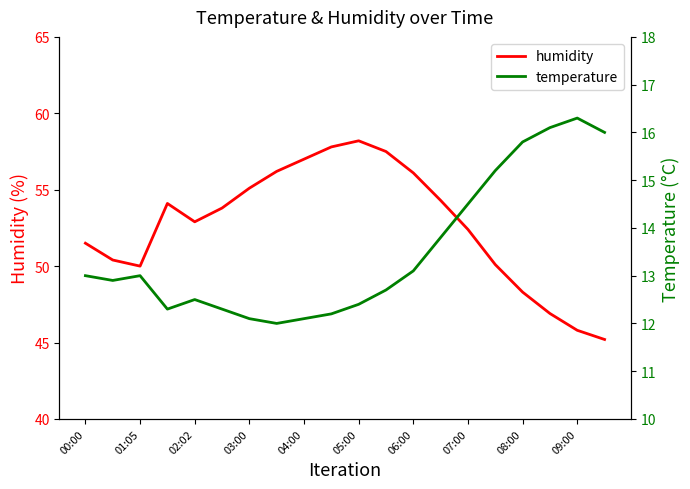

True or false: humidity has a value of 95.7 at 08:00.

False